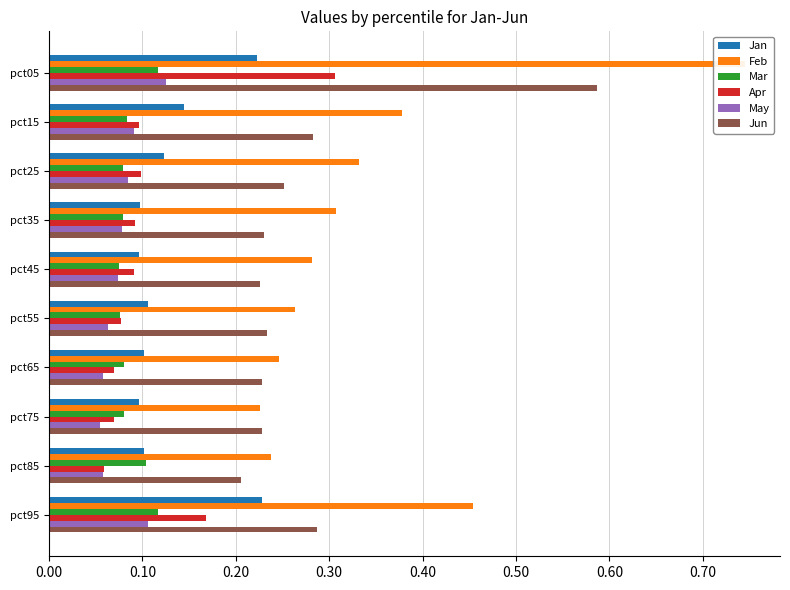

The value of Apr at pct85 is 0.0. True or false?

False